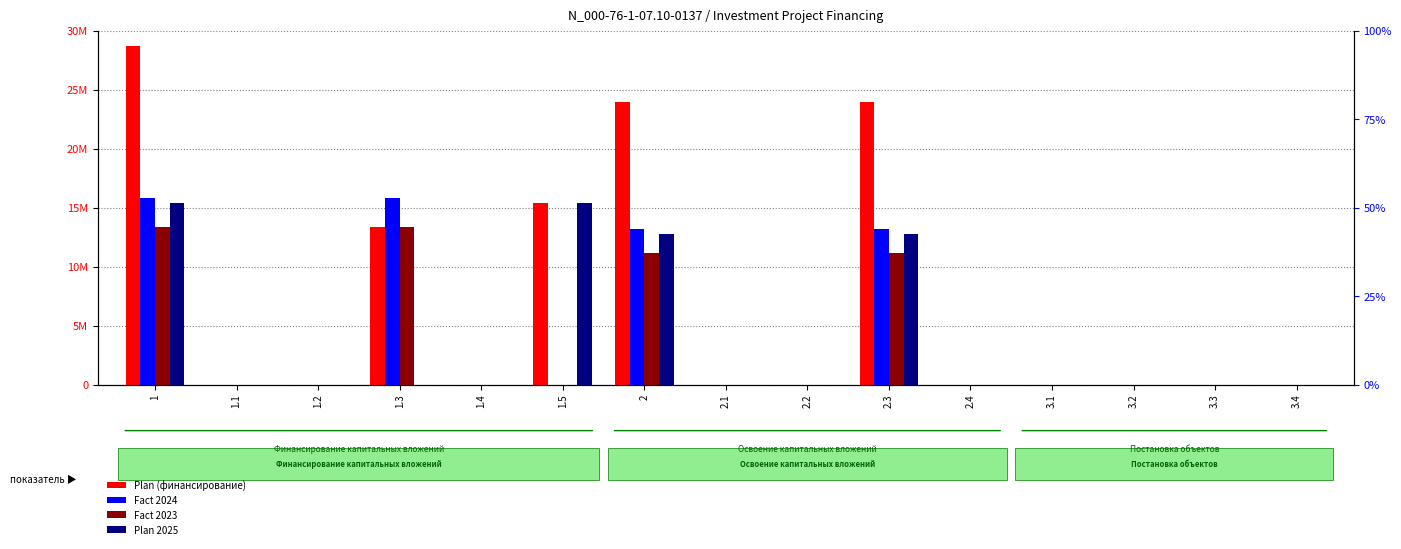

How many values in the Fact 2024 series exceed 0?

4